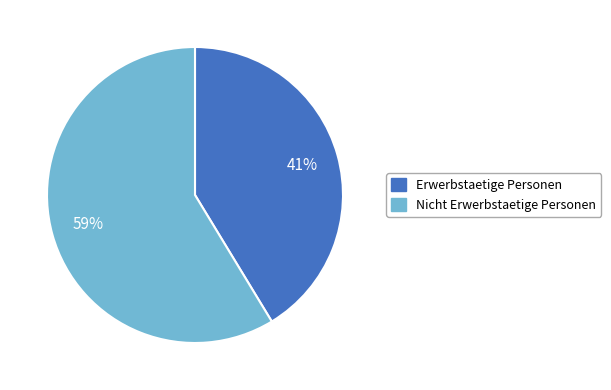

To the nearest percent, what is the average slice percentage?

50%